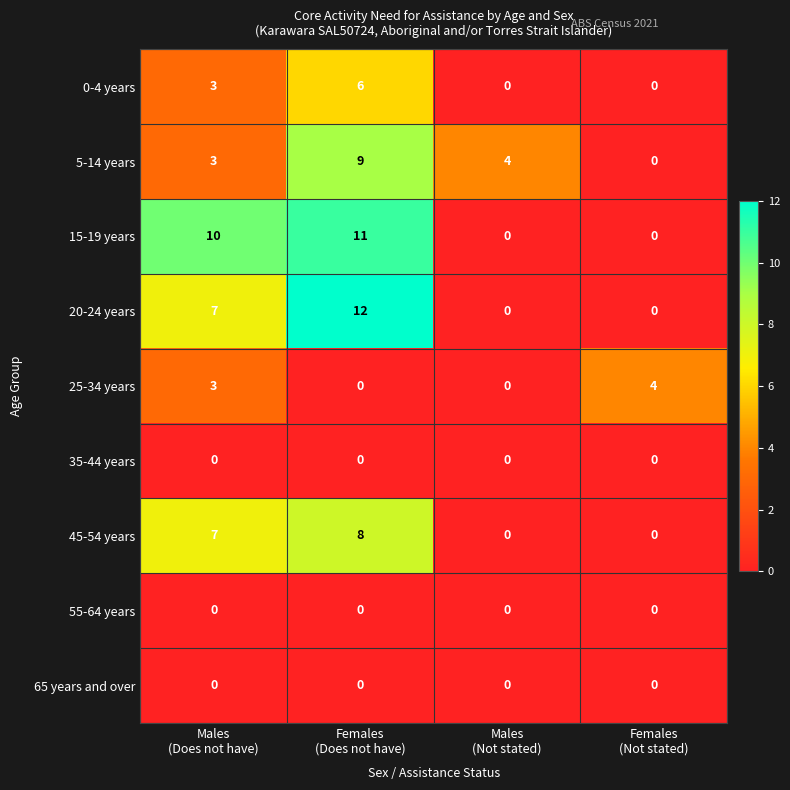

Which series has the largest total across all categories?

15-19 years